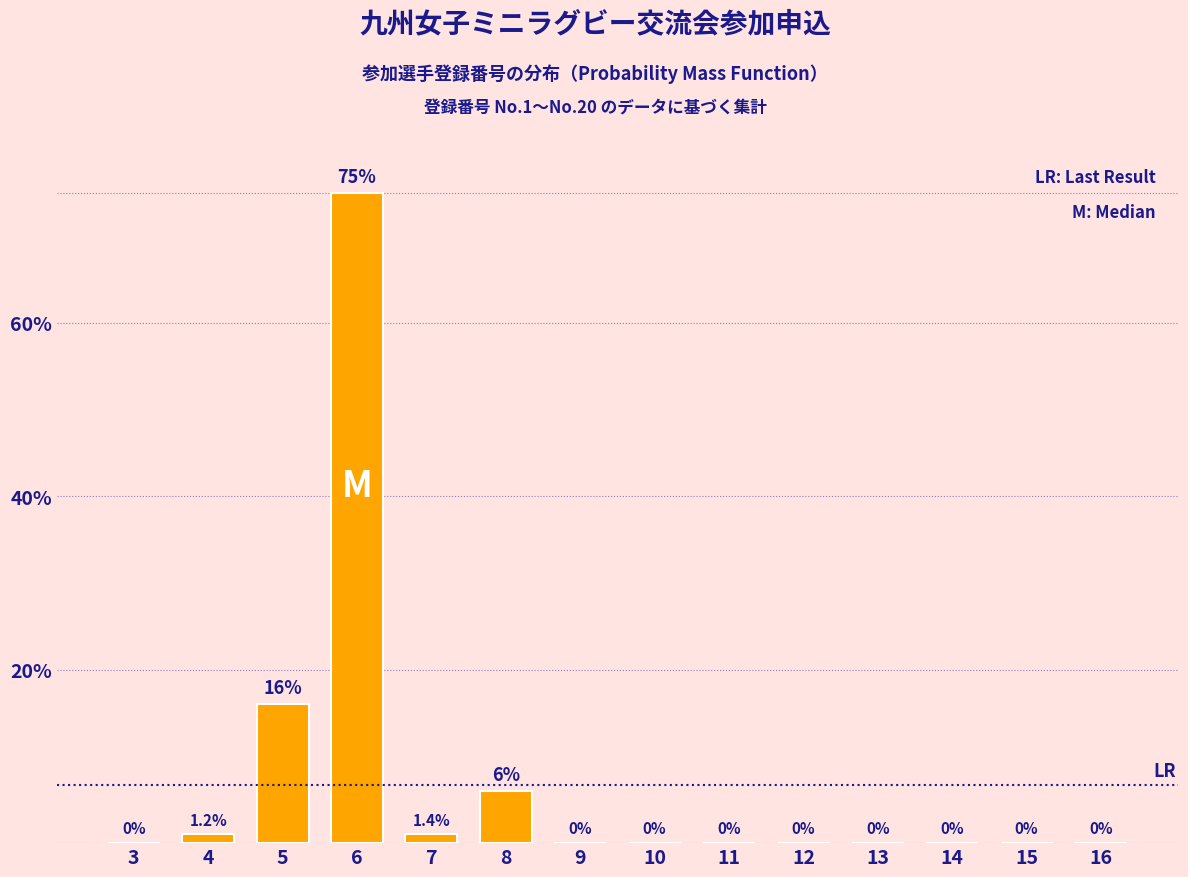

Reading left to right, what are all the values shown in this chart?

3=0	4=1	5=16	6=75	7=1	8=6	9=0	10=0	11=0	12=0	13=0	14=0	15=0	16=0